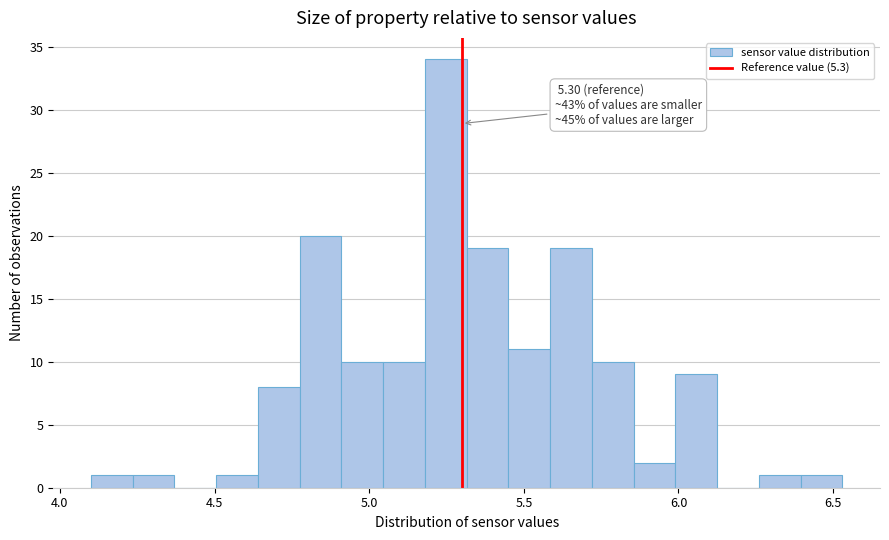

Read against the x-axis, roughly where is the centre of the tallest bar?

5.25